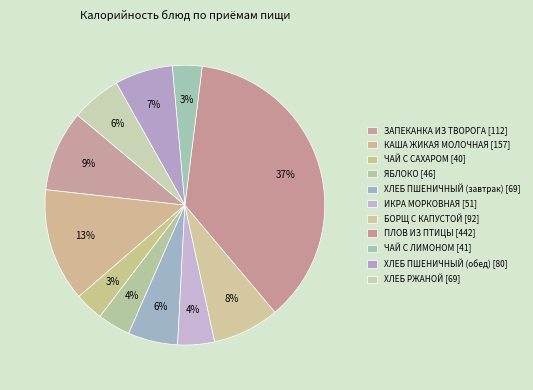

What percentage do ЗАПЕКАНКА ИЗ ТВОРОГА and ИКРА МОРКОВНАЯ together represent?

13.6%